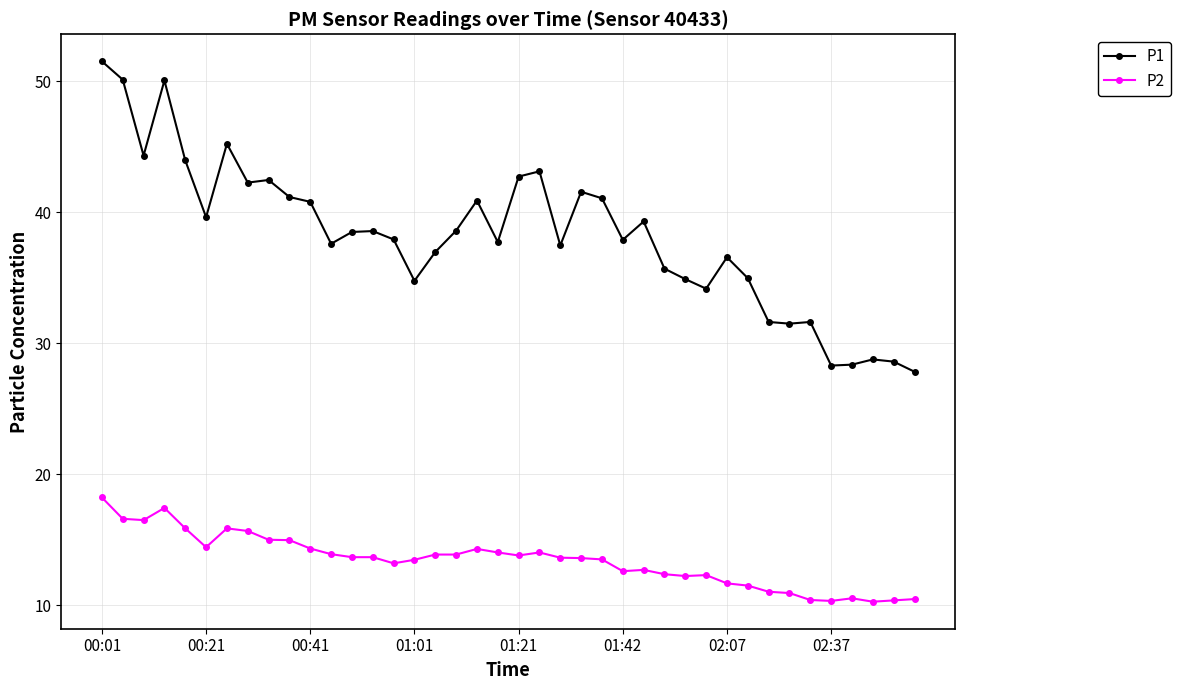

Which series has the largest total across all categories?

P1